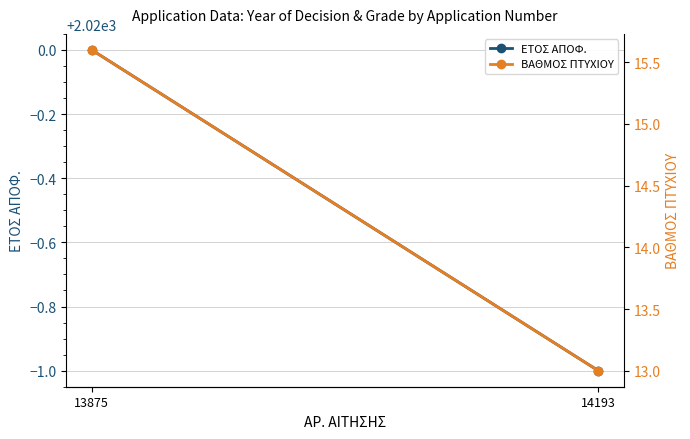

How many lines are shown in the chart?

2